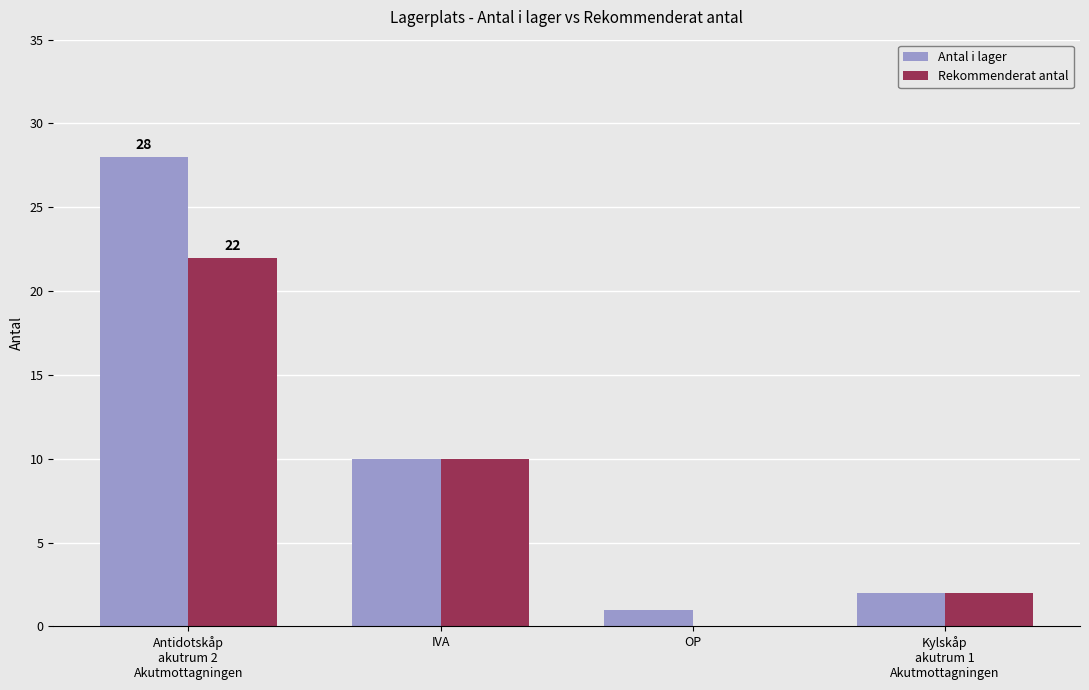

Which series has the largest total across all categories?

Antal i lager